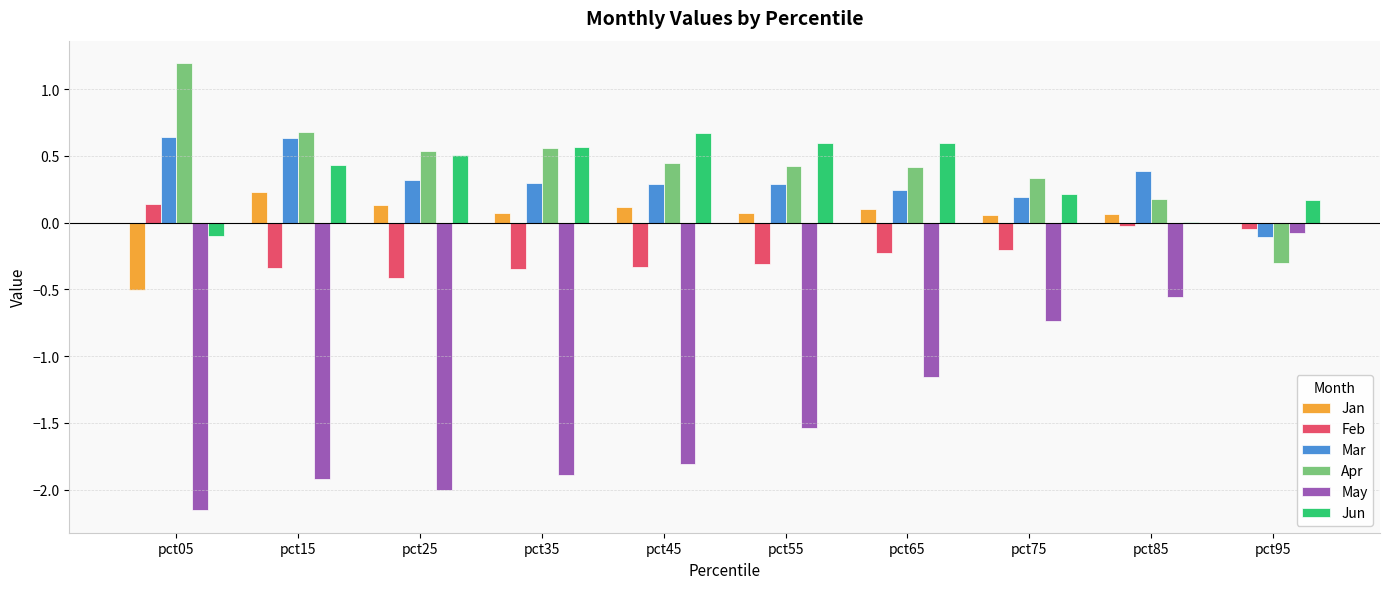

What is the sum of the Jun values at pct35 and pct45?

1.2